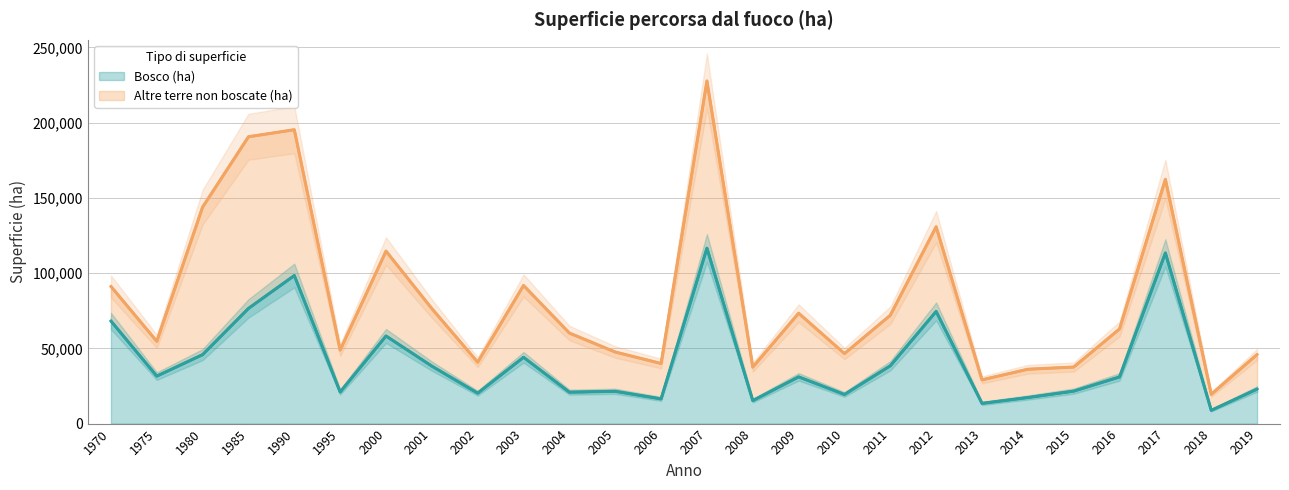

Which label corresponds to the largest value in the chart?

2007